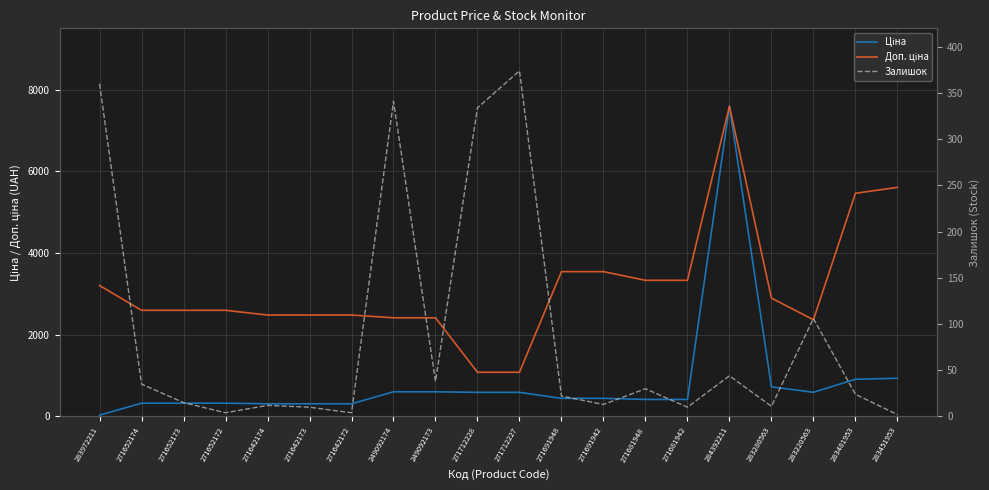

At which category is the sum across all series the highest?

284392211